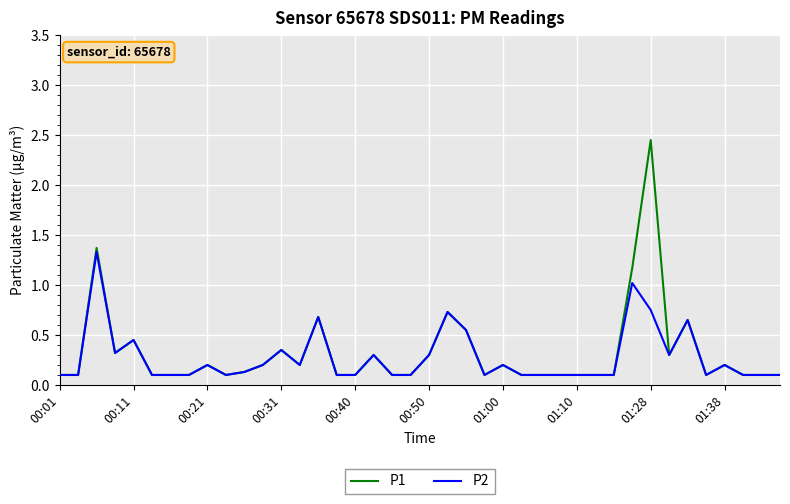

What is the highest value of the P2 series?

1.3